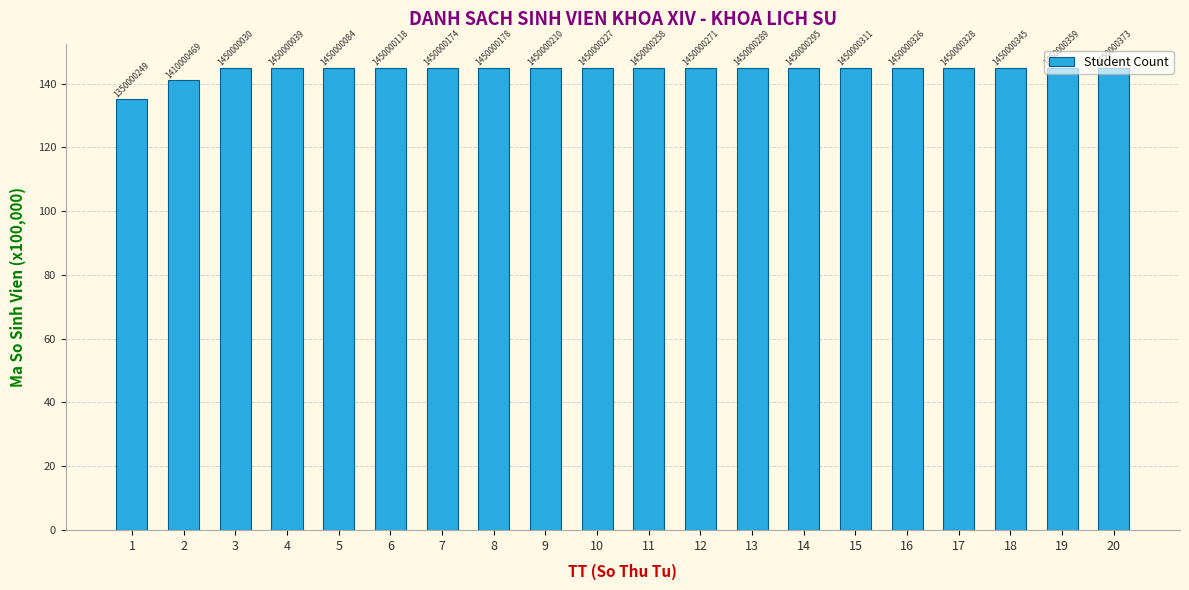

What is the maximum value shown in the chart?

145.0